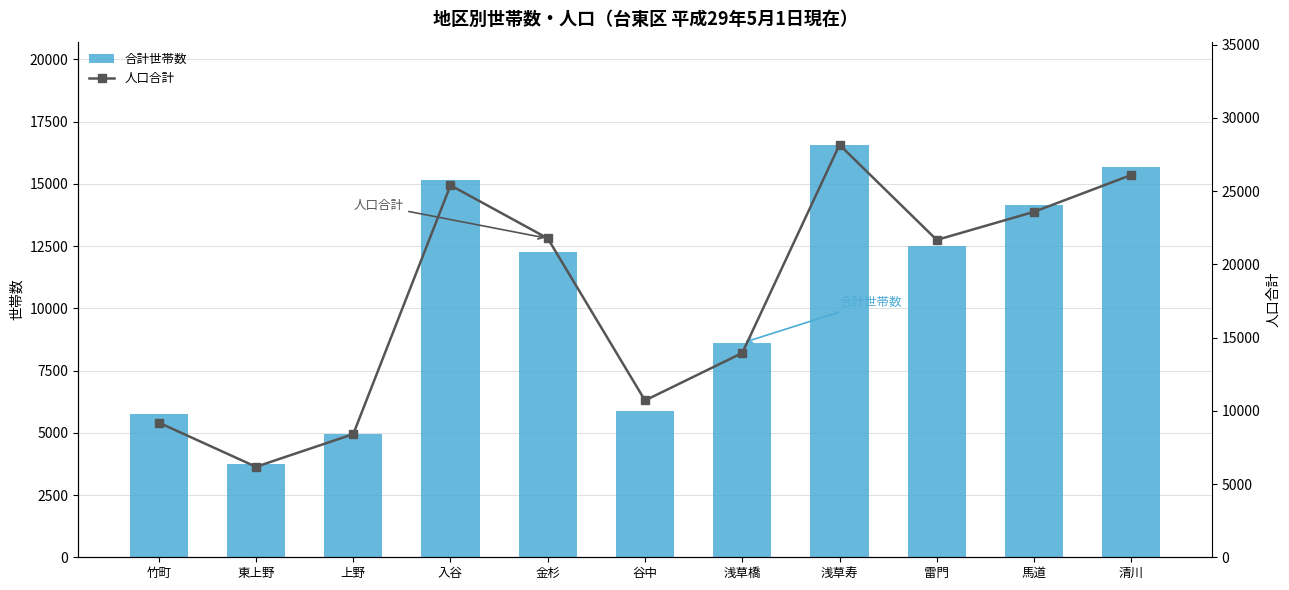

Reading left to right, list all the values displayed in this chart.

合計世帯数: 5740	3766	4955	15145	12256	5886	8608	16567	12484	14143	15692
人口合計: 9196	6178	8410	25400	21775	10709	13950	28166	21670	23589	26105